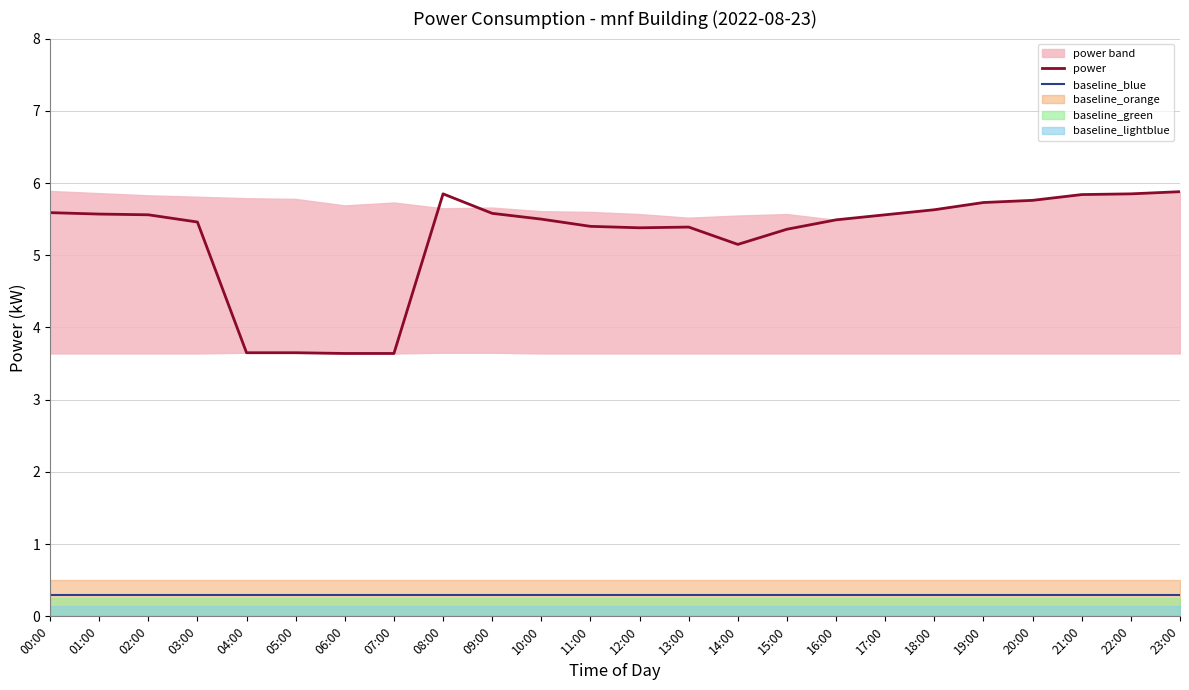

Reading left to right, what are all the values shown in this chart?

power: 00:00=5.6	01:00=5.6	02:00=5.6	03:00=5.5	04:00=3.6	05:00=3.6	06:00=3.6	07:00=3.6	08:00=5.8	09:00=5.6	10:00=5.5	11:00=5.4	12:00=5.4	13:00=5.4	14:00=5.2	15:00=5.4	16:00=5.5	17:00=5.6	18:00=5.6	19:00=5.7	20:00=5.8	21:00=5.8	22:00=5.8	23:00=5.9
baseline_blue: 00:00=0.3	01:00=0.3	02:00=0.3	03:00=0.3	04:00=0.3	05:00=0.3	06:00=0.3	07:00=0.3	08:00=0.3	09:00=0.3	10:00=0.3	11:00=0.3	12:00=0.3	13:00=0.3	14:00=0.3	15:00=0.3	16:00=0.3	17:00=0.3	18:00=0.3	19:00=0.3	20:00=0.3	21:00=0.3	22:00=0.3	23:00=0.3